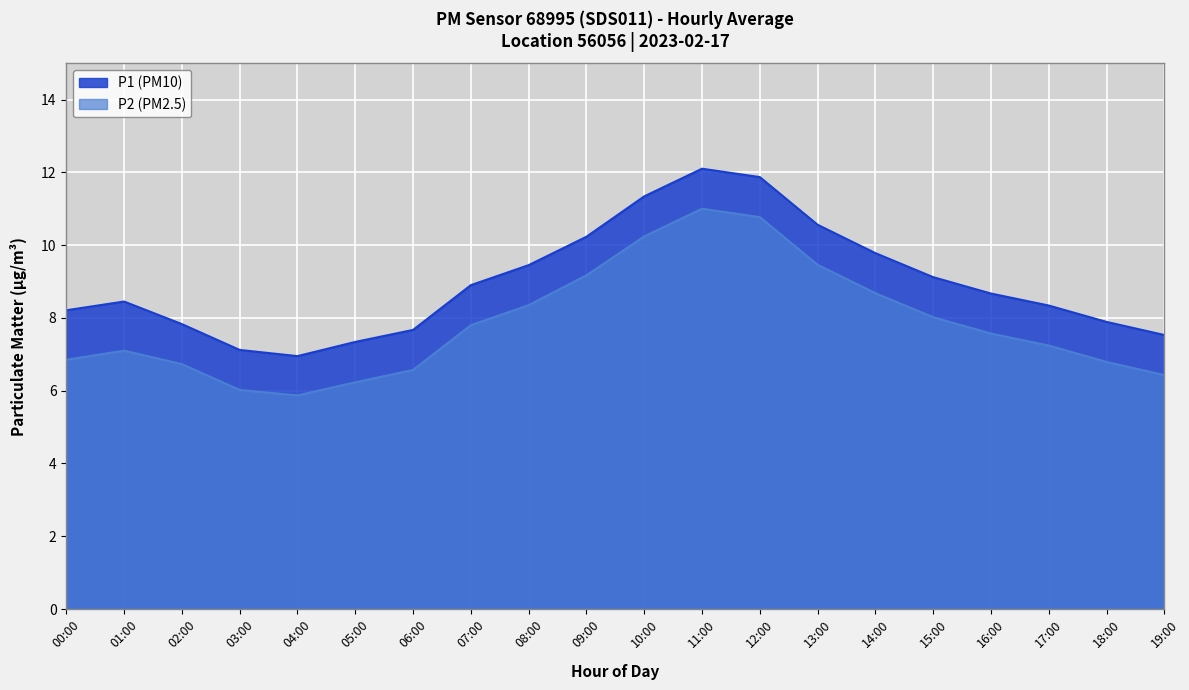

True or false: P2 and P1 intersect in this chart.

False